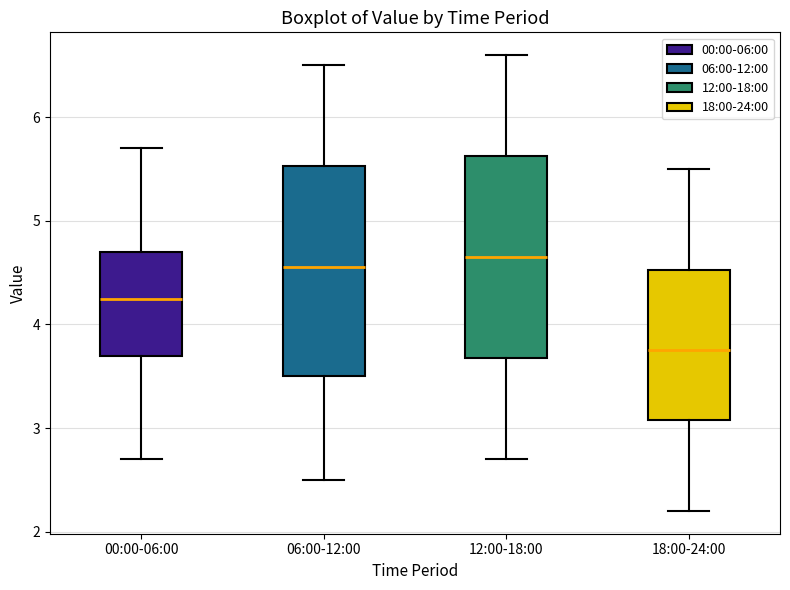

Reading left to right, transcribe this box plot: for each box, give where its median line is, the range the box spans, and where its two whiskers end, as read against the y-axis. The values are not printed on the chart, so give them approximately, as read against the axis.

00:00-06:00: median 4.3, box 3.7 to 4.7, whiskers 2.7 to 5.7
06:00-12:00: median 4.6, box 3.5 to 5.5, whiskers 2.5 to 6.5
12:00-18:00: median 4.7, box 3.7 to 5.6, whiskers 2.7 to 6.6
18:00-24:00: median 3.8, box 3.1 to 4.5, whiskers 2.2 to 5.5